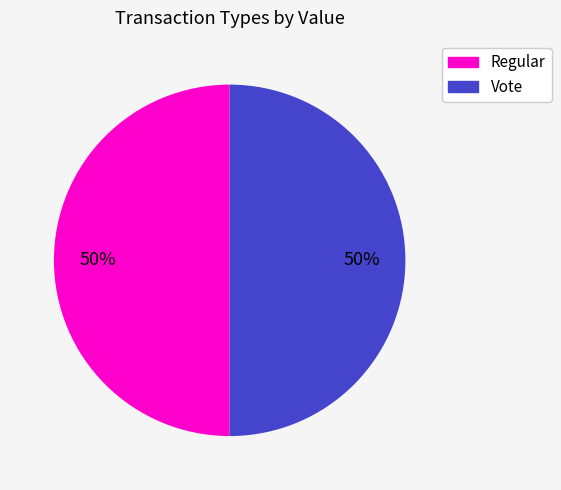

To the nearest percent, what is the average slice percentage?

50%